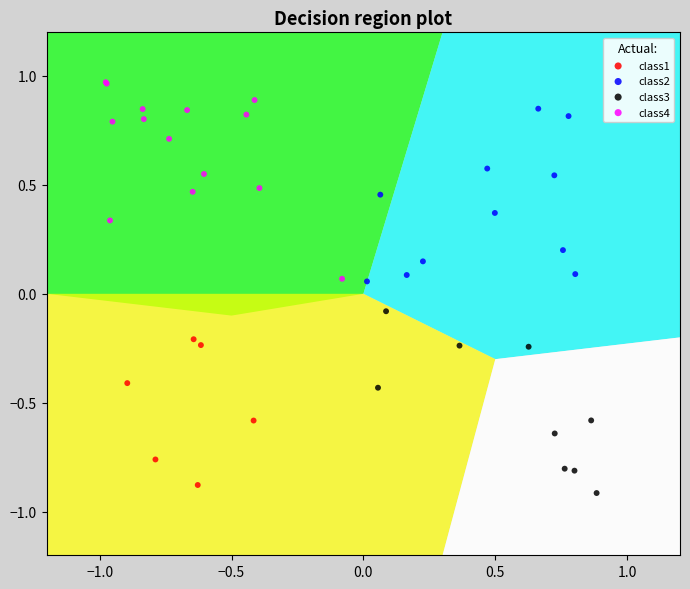

Which series contains the lowest Y value?

class3